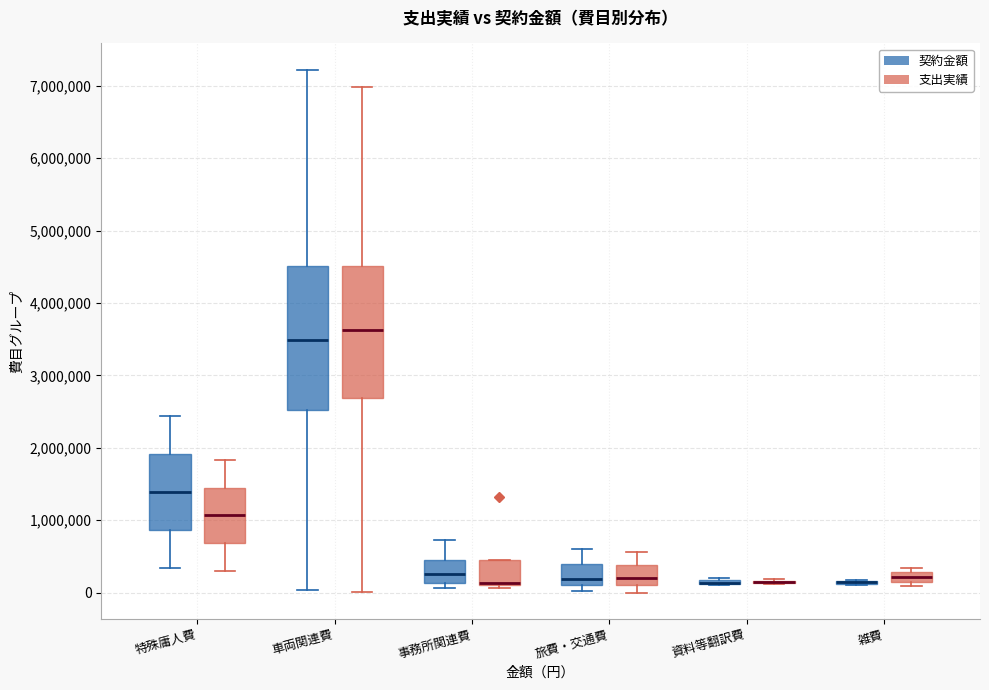

Which box is the tallest, from its lower edge to its upper edge?

車両関連費 (契約金額)